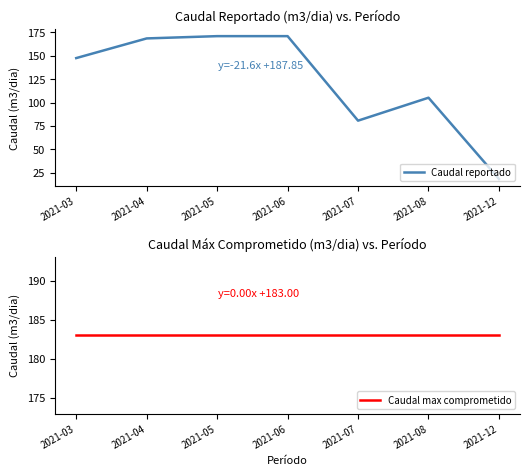

True or false: Caudal reportado has a value of 252.6 at 2021-05.

False